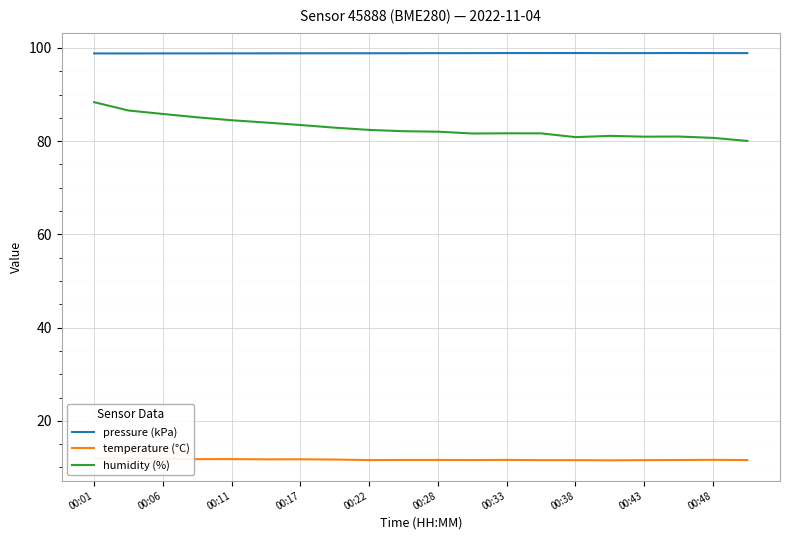

What is the value of the humidity (%) point at the 14th from the left?

81.7